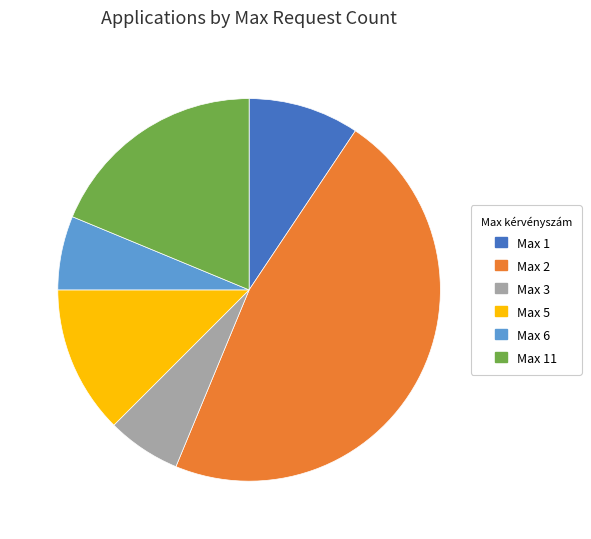

What is the ratio of the value at Max 11 to the value at Max 3?

3.0